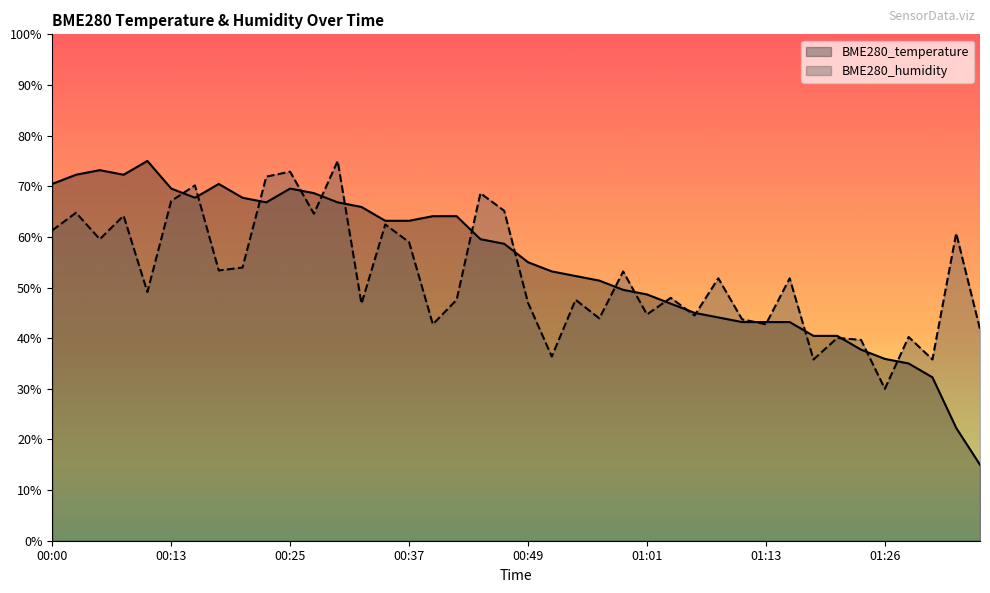

At 01:21, list the series in order from smallest to largest.

BME280_humidity, BME280_temperature